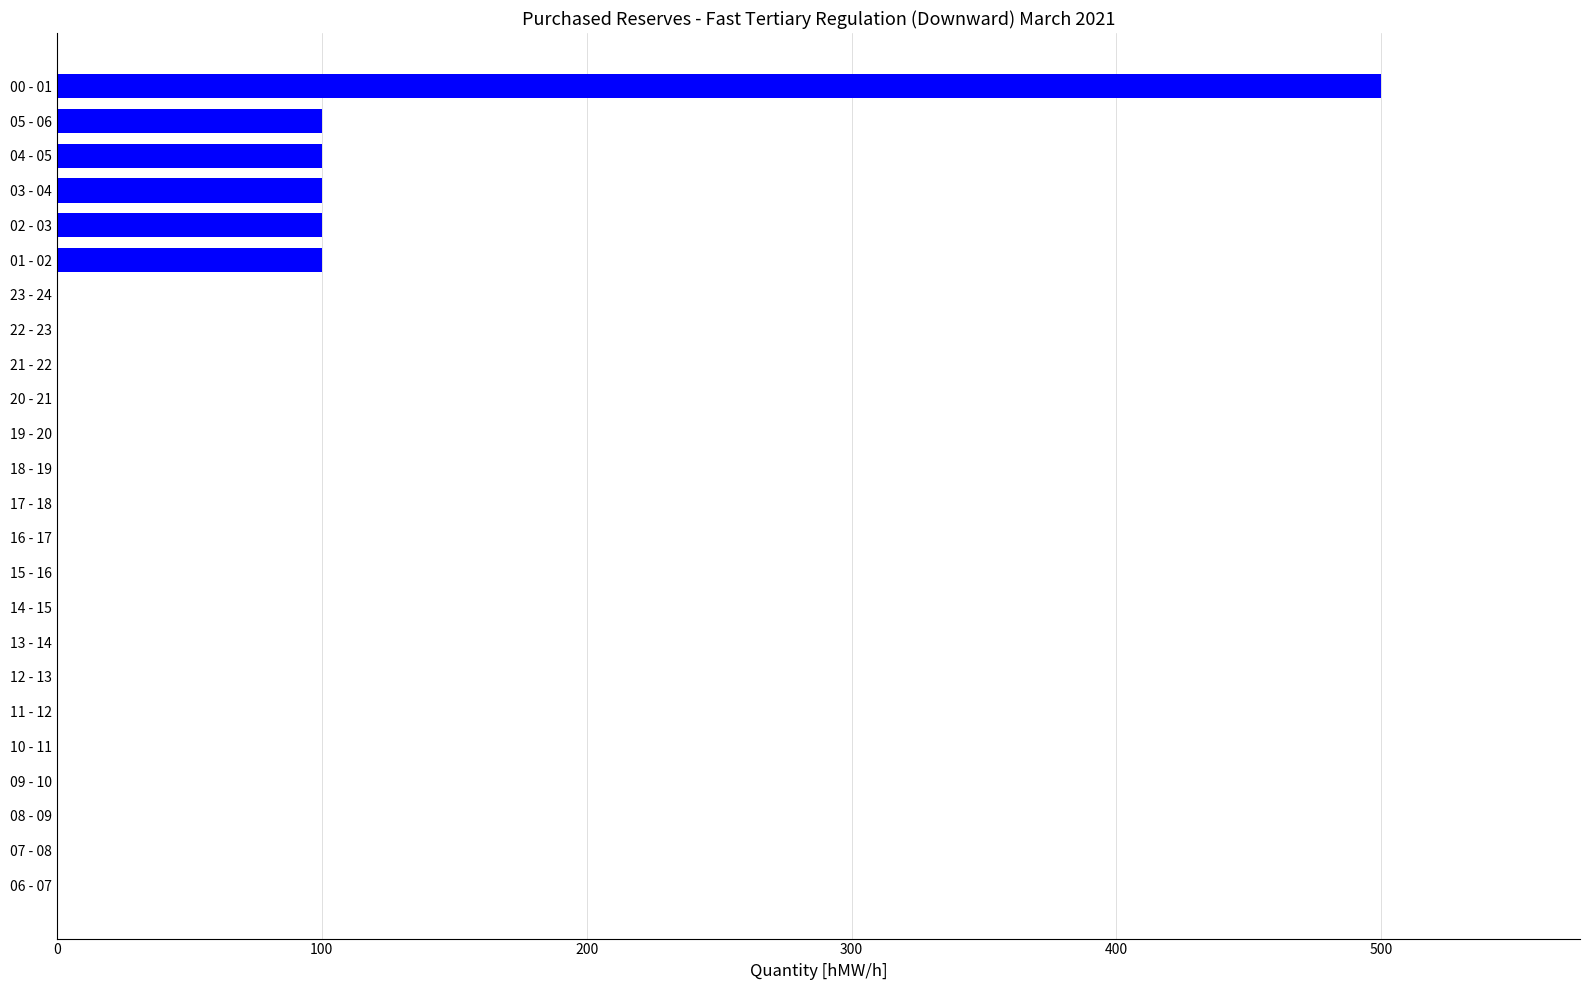

How many series are shown in this chart?

1